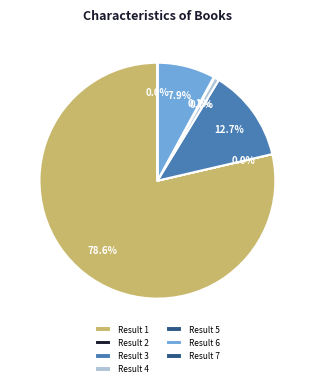

Count the number of slices in the pie.

7